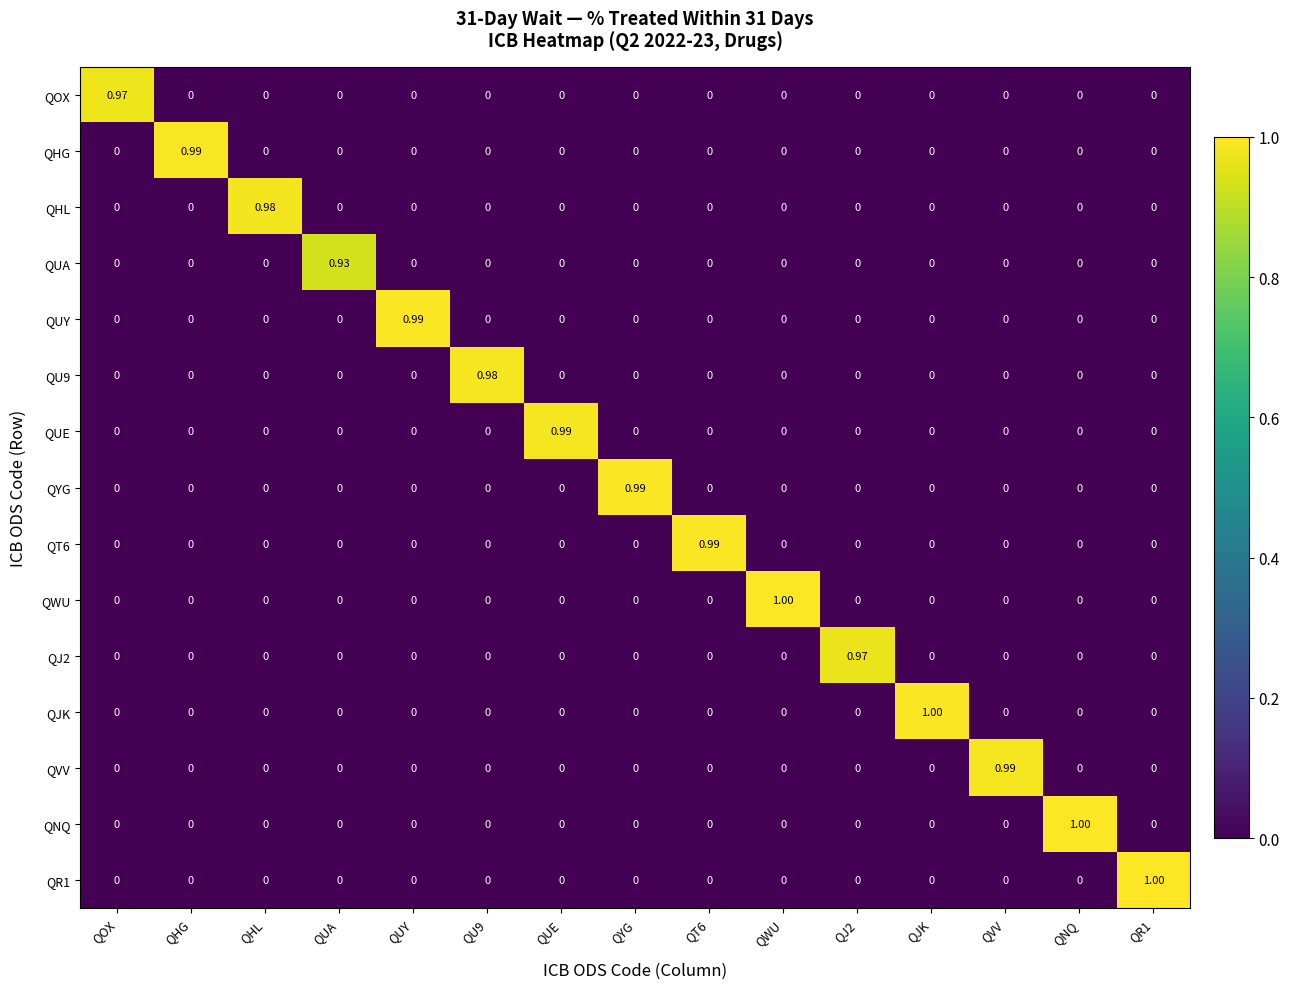

How many data points does each series have?

15